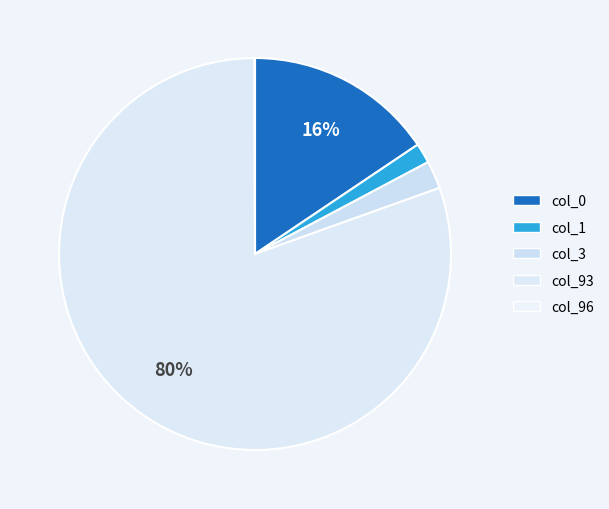

What is the total percentage of col_1 and col_96?

1.7%